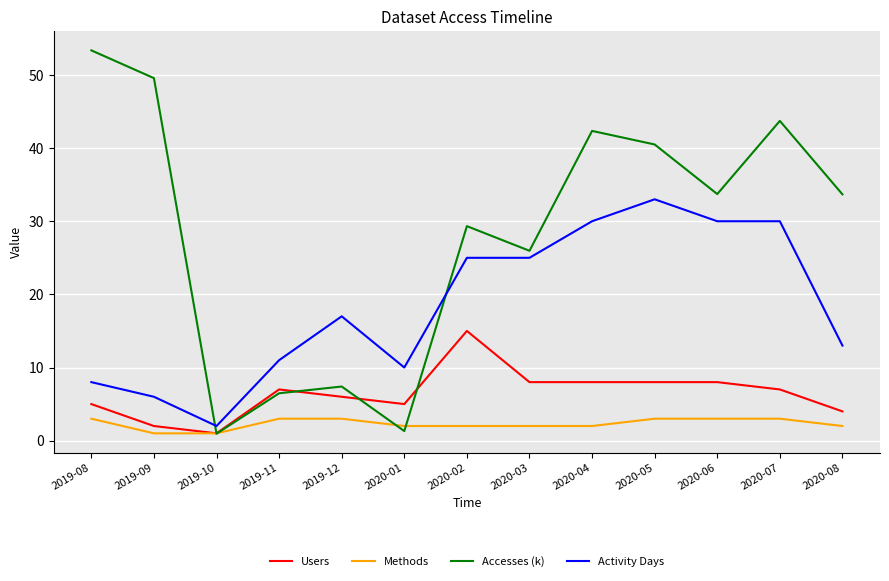

What is the sum of the Accesses (k) values at 2020-03 and 2019-11?

32.4